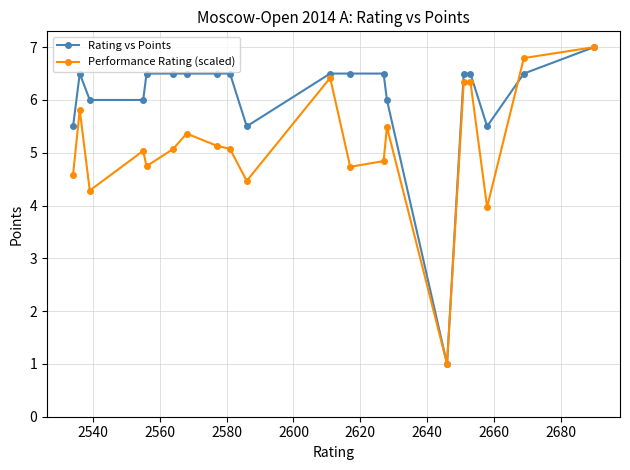

What is the maximum value for Rating vs Points?

7.0